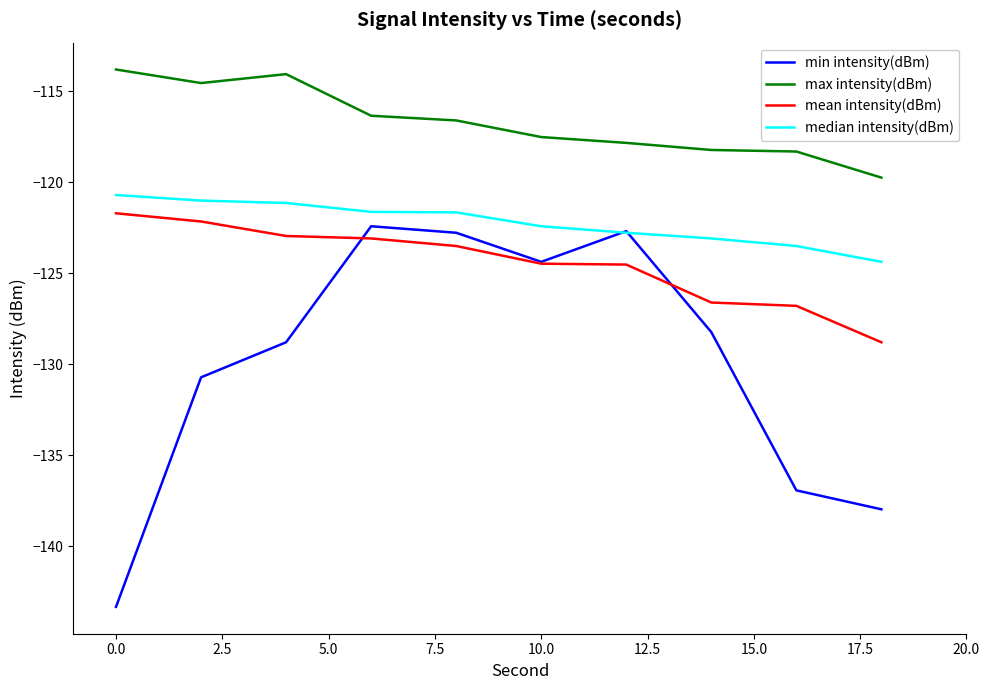

What is the smallest value displayed?

-143.3